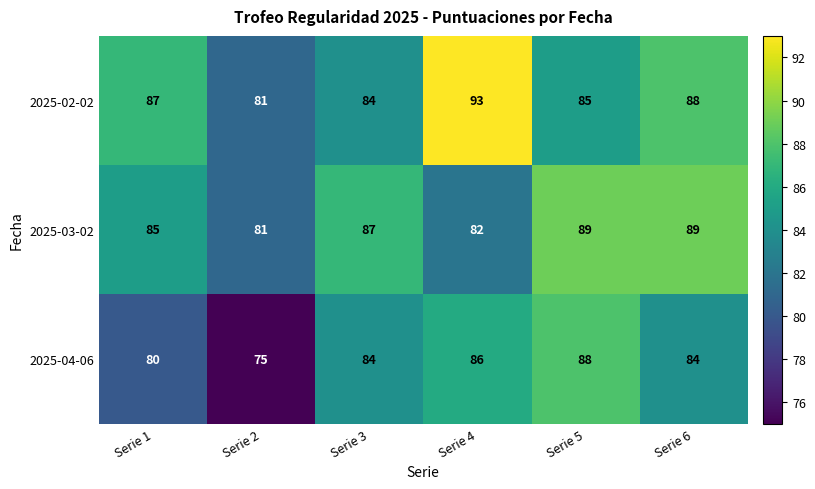

Count the 2025-04-06 values in the range 80 to 86.

4